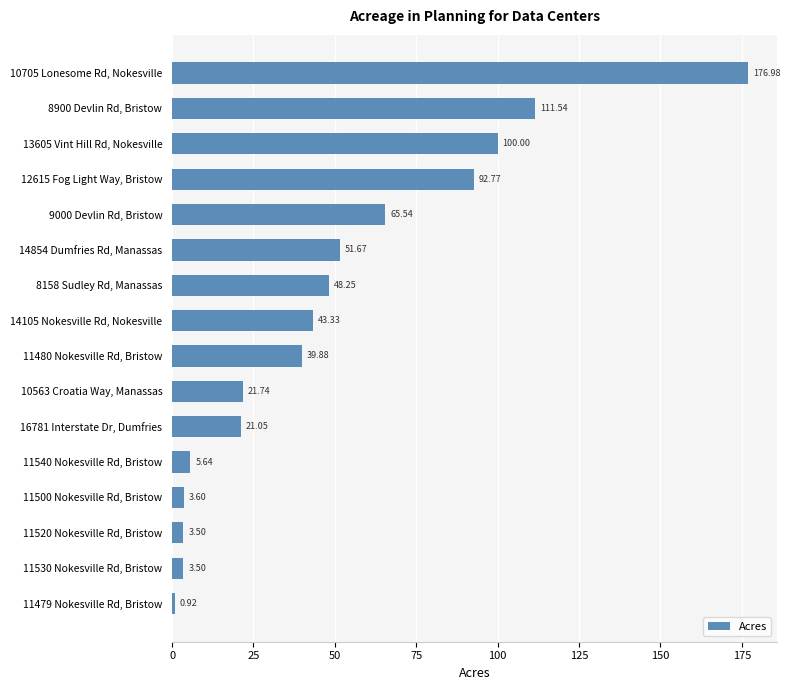

What is the change in value from 12615 Fog Light Way, Bristow to 11540 Nokesville Rd, Bristow?

-87.1